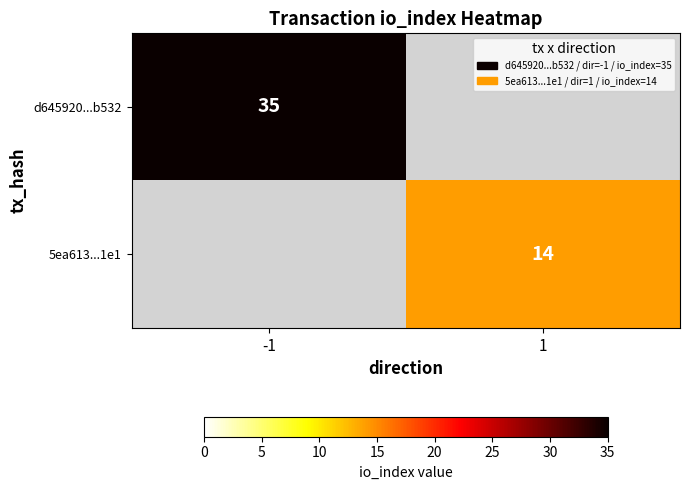

Is the value of d645920...b532 at -1 greater than the value of 5ea613...1e1 at 1?

Yes